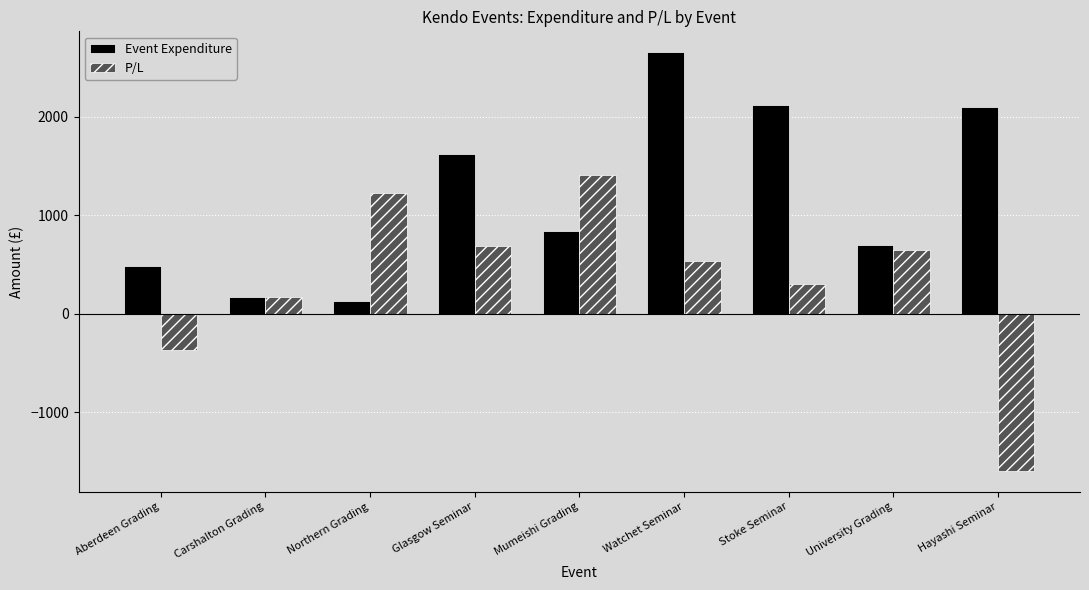

What is the difference between the P/L values at Aberdeen Grading and Glasgow Seminar?

1055.9